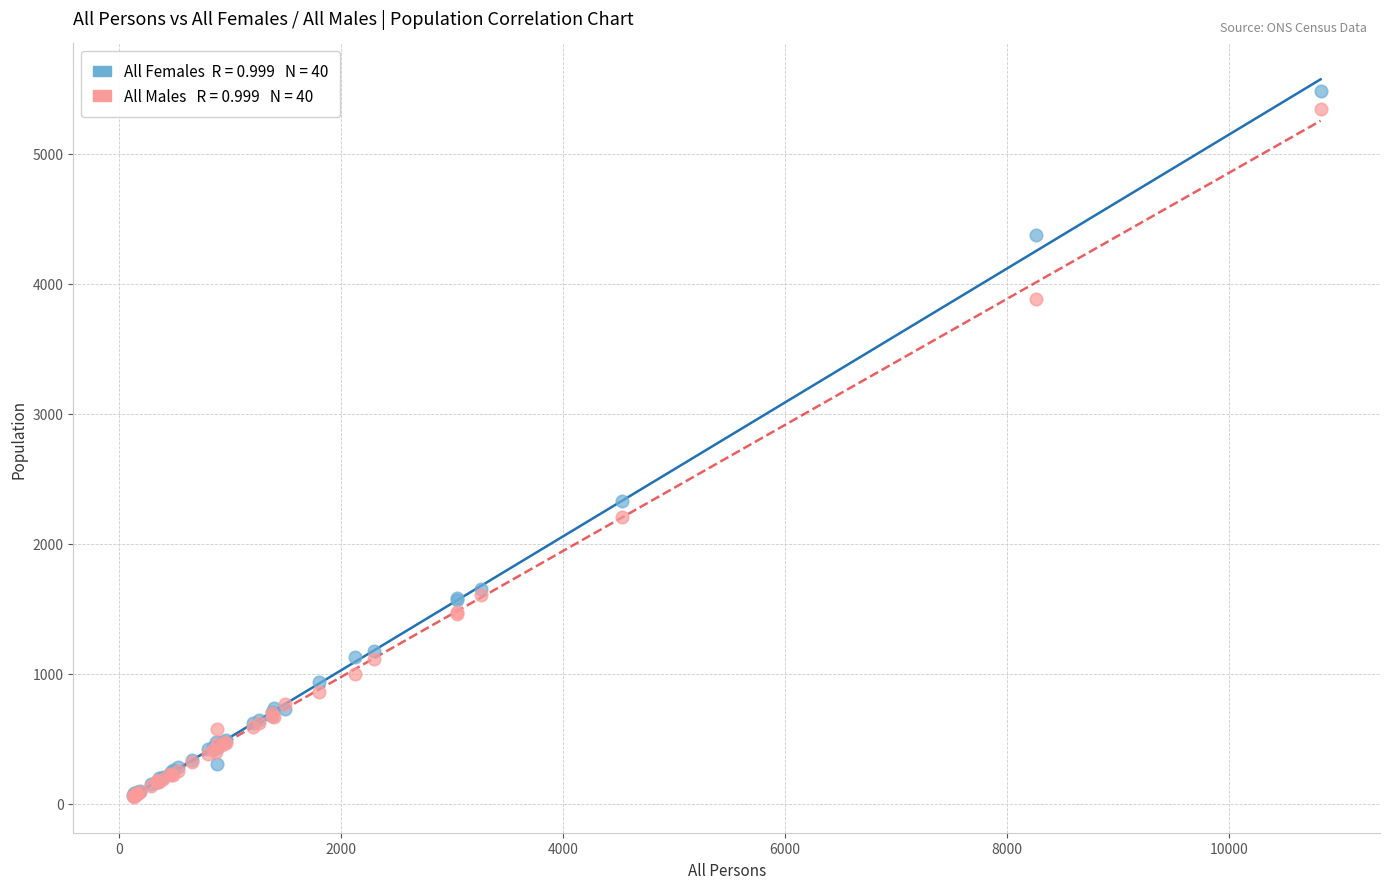

Across all series, what Y value is closest to 2767?

2326